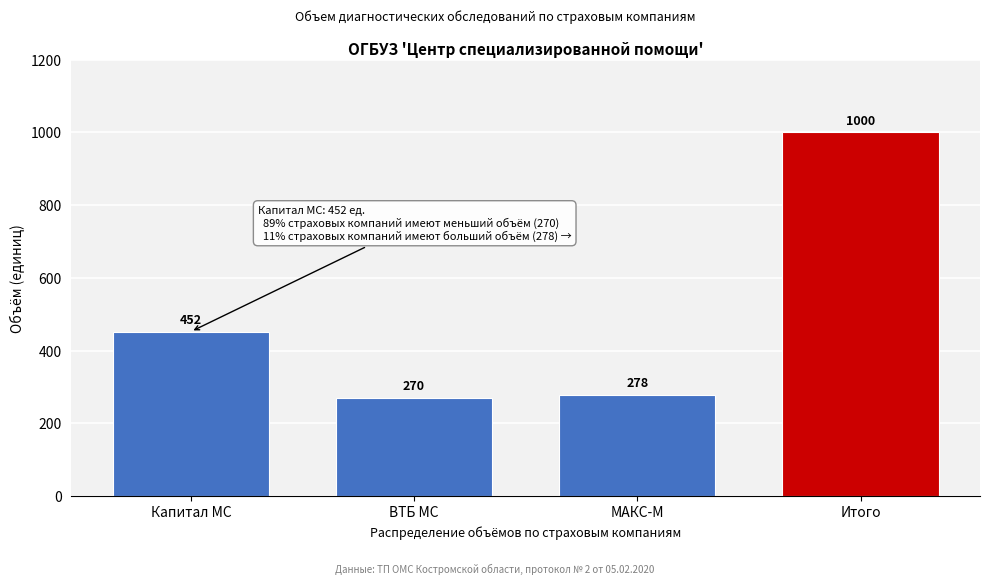

Reading left to right, list all the values displayed in this chart.

Капитал МС=452	ВТБ МС=270	МАКС-М=278	Итого=1000